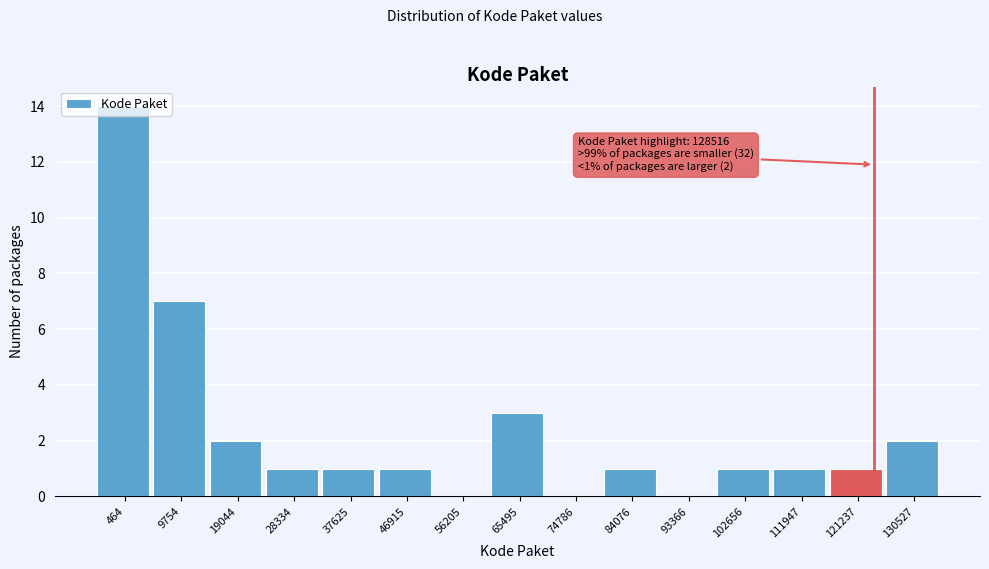

What is the change in value from 464 to 28334?

-13